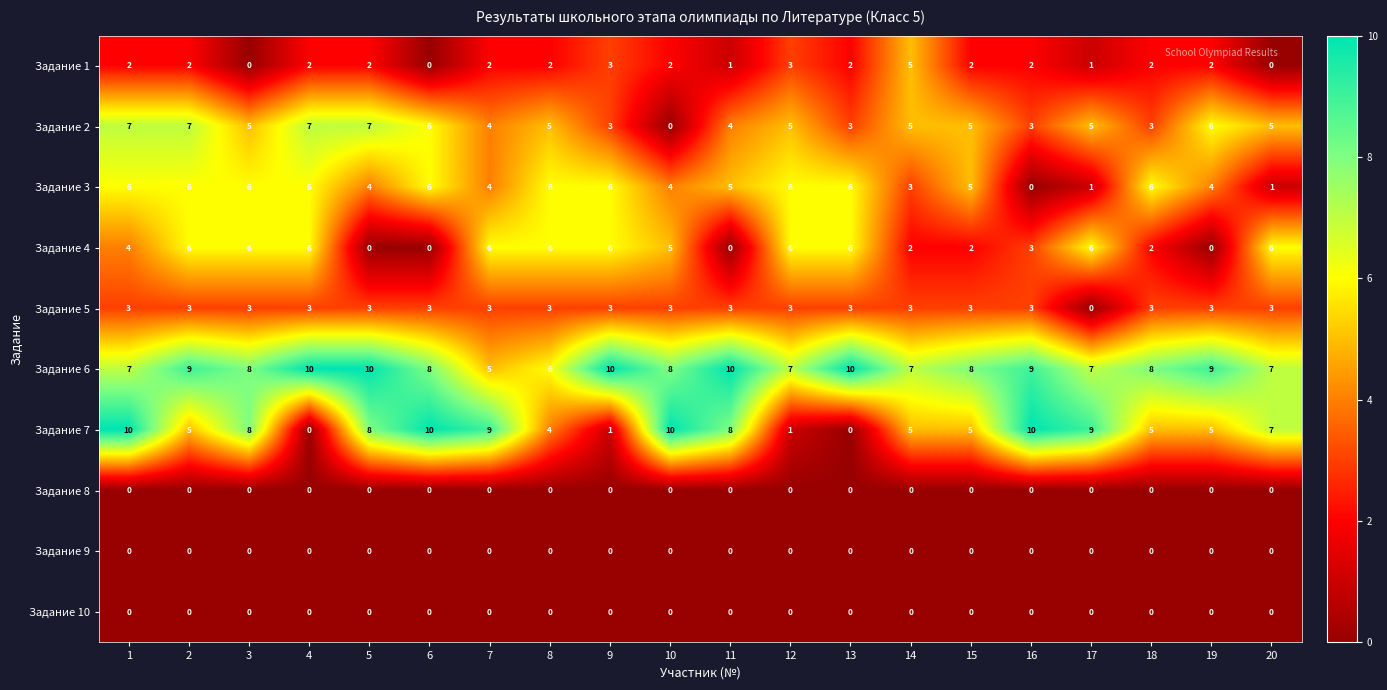

Which series has the largest range (max minus min)?

Задание 7